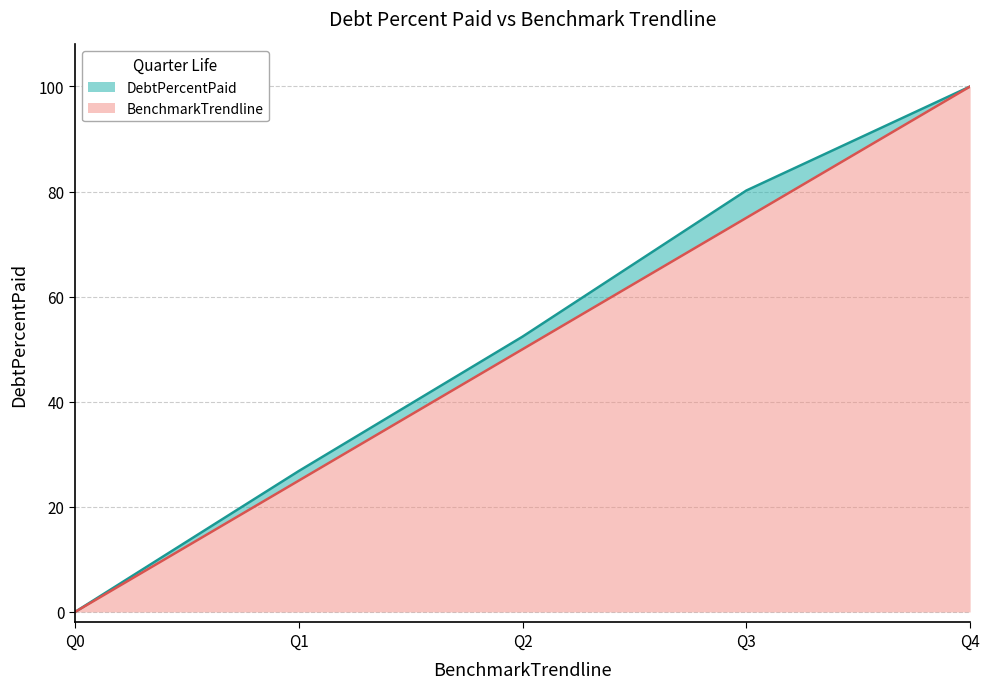

What is the approximate value of BenchmarkTrendline at Q3?

75.0